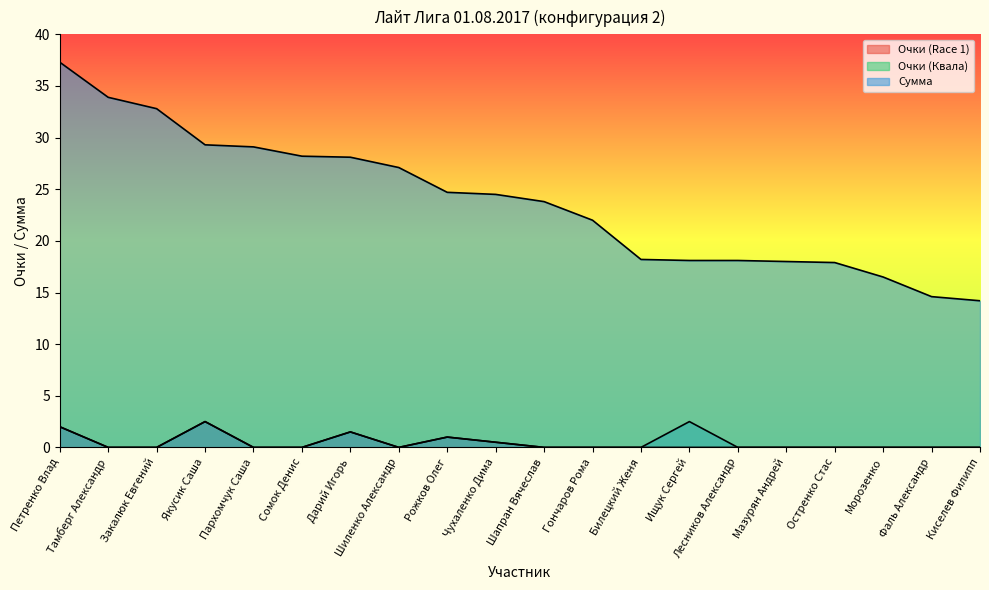

At which category is the sum across all series the highest?

Петренко Влад